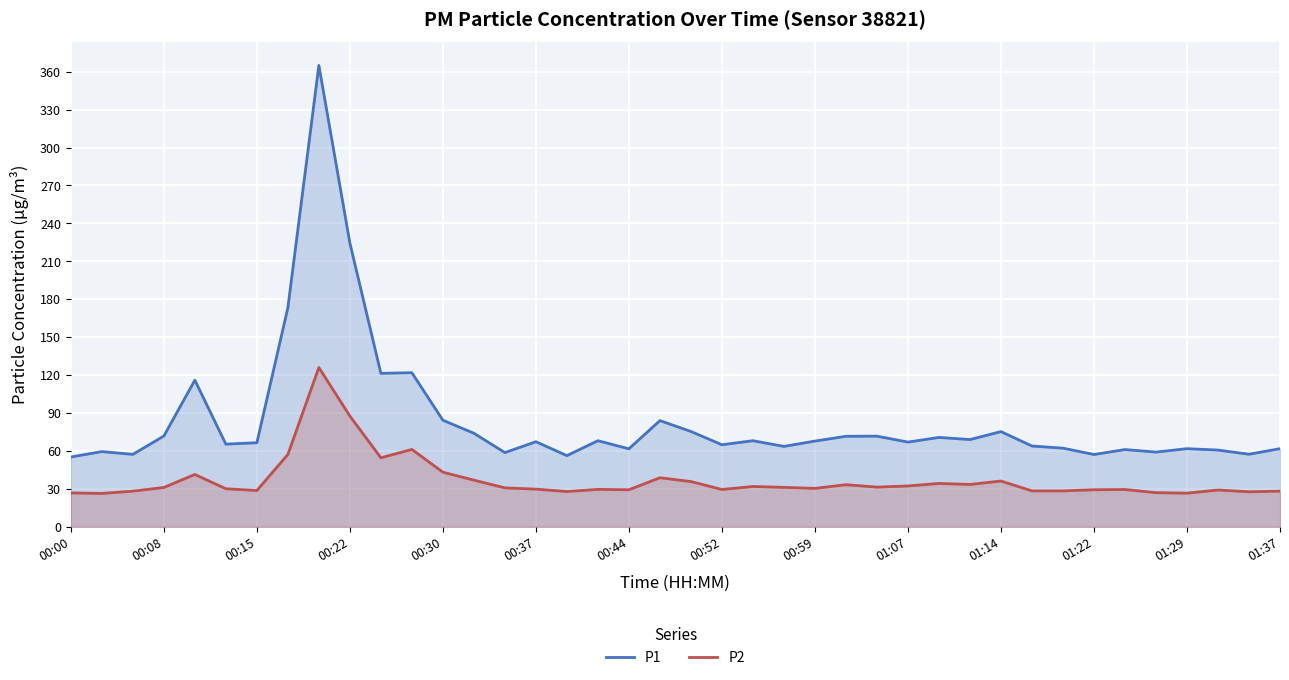

True or false: P2 and P1 cross at least once.

False